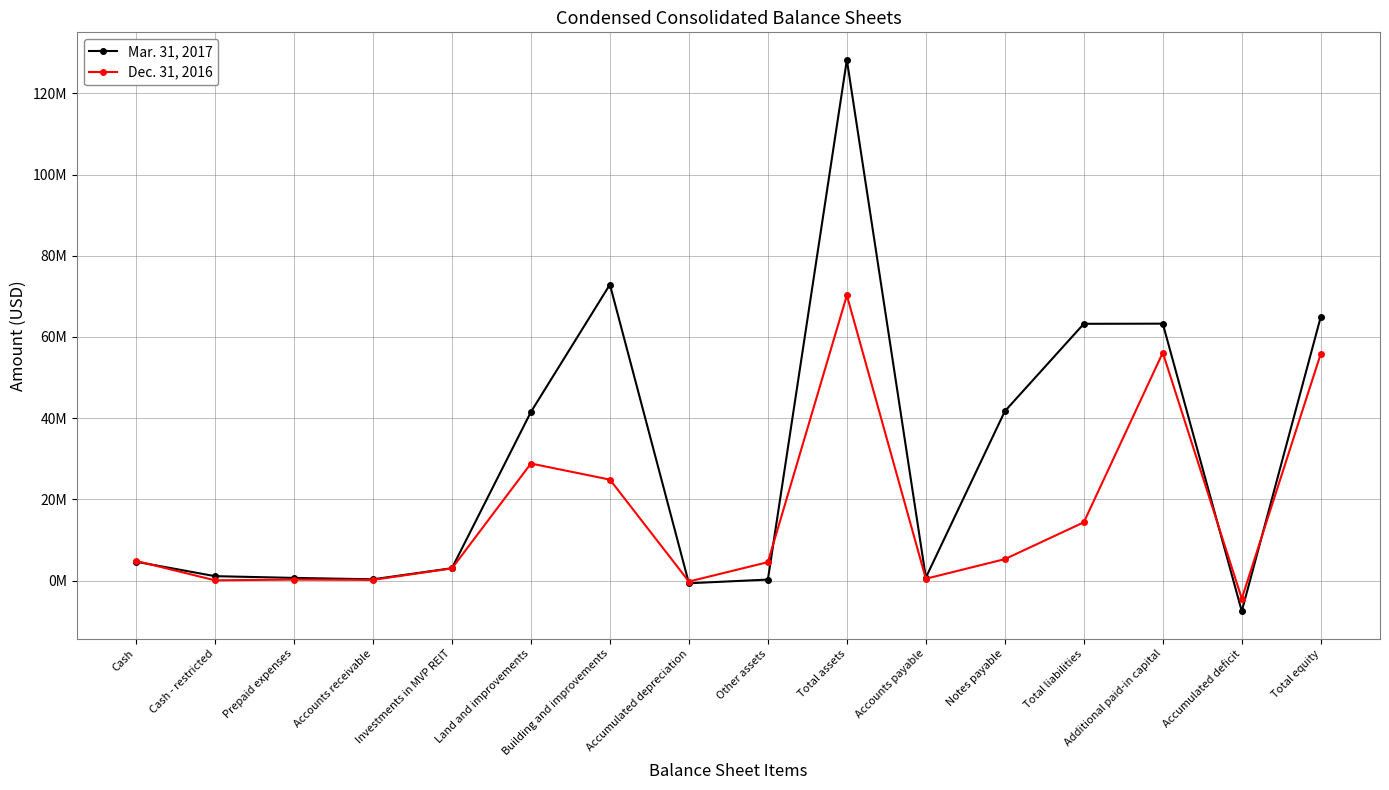

At how many categories does at least one series exceed 74172407?

1